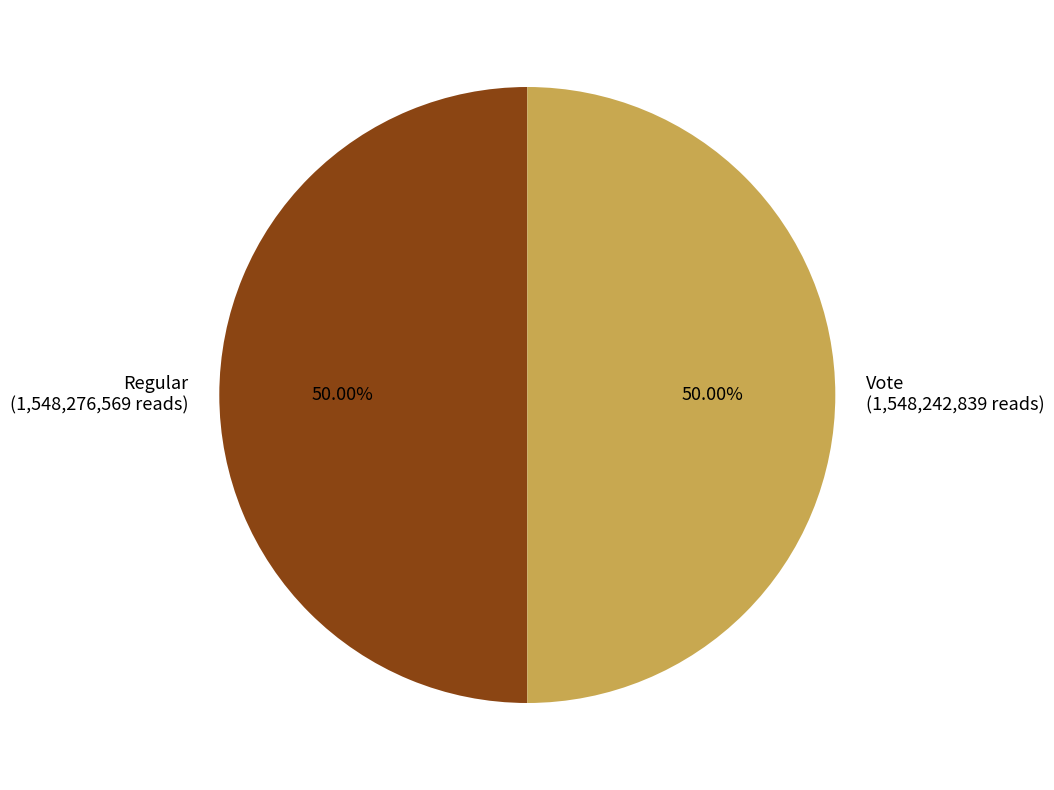

Do Vote (1,548,242,839 reads) and Regular (1,548,276,569 reads) together represent more than half of the pie?

Yes